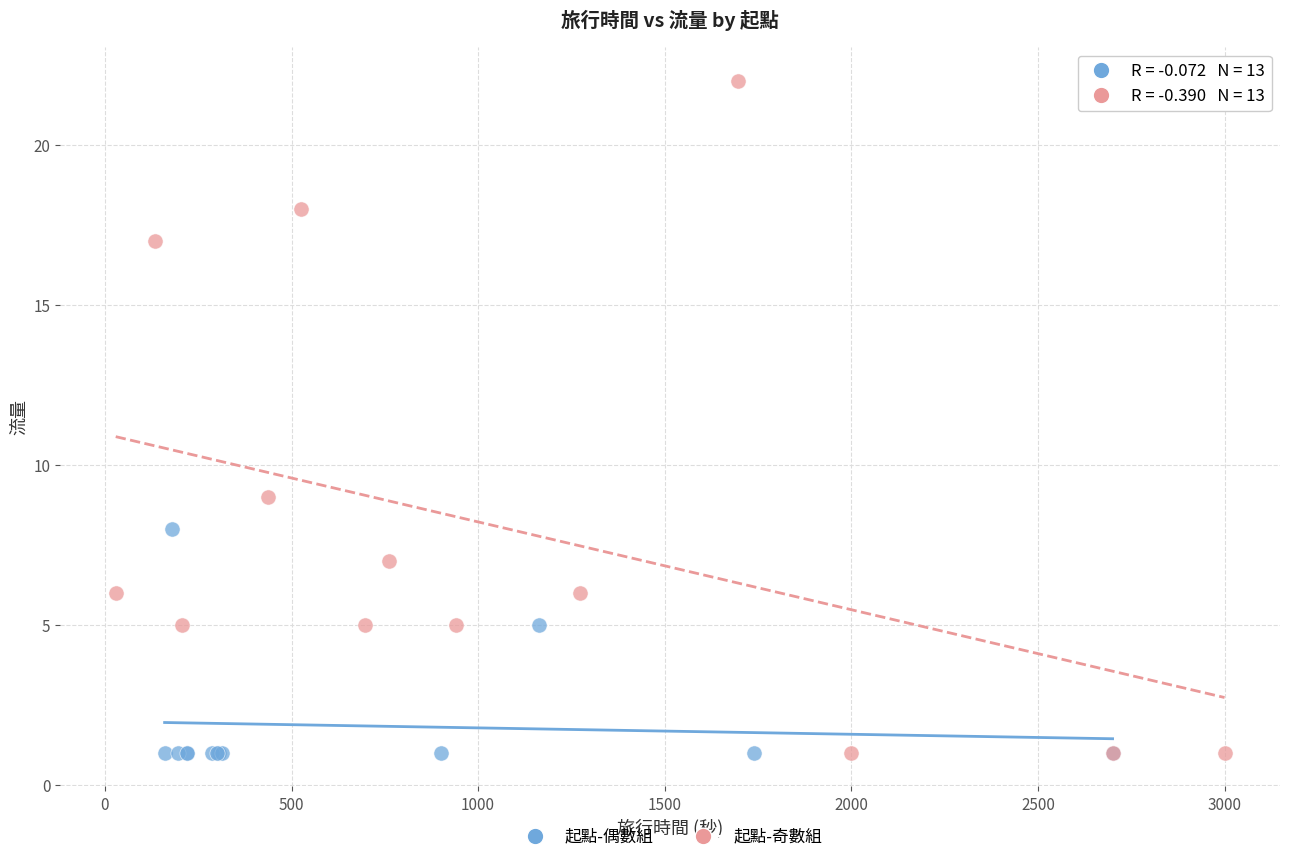

What are all the series names shown in the legend?

起點-偶數組, 起點-奇數組